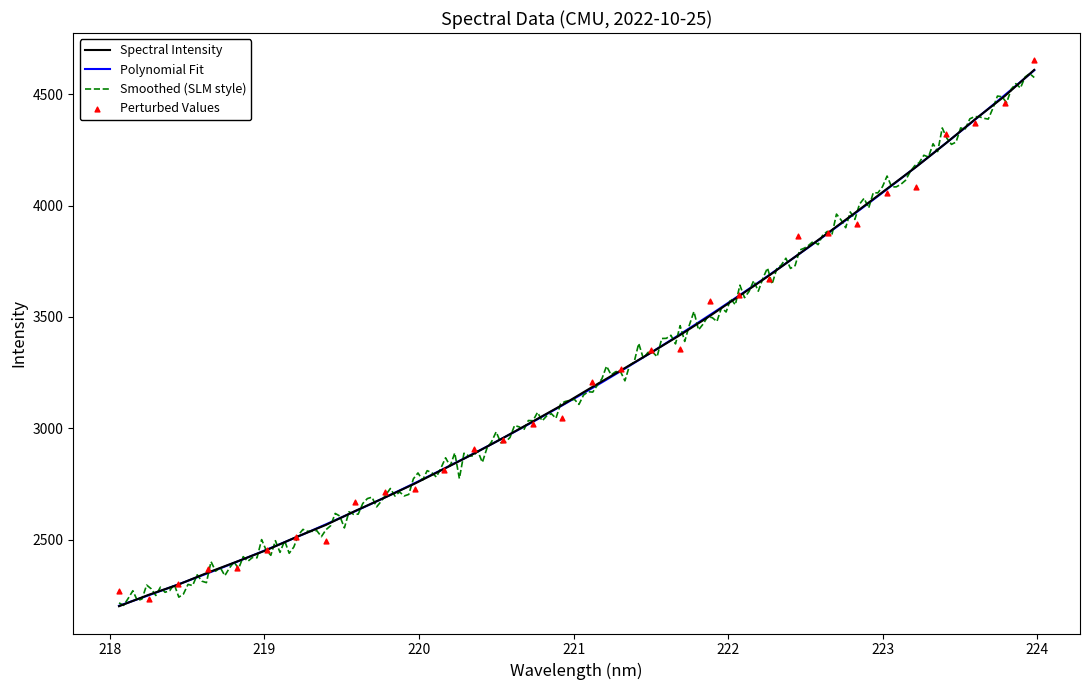

What is the ratio of the value at 219.3979 to the value at 223.0264?

0.6